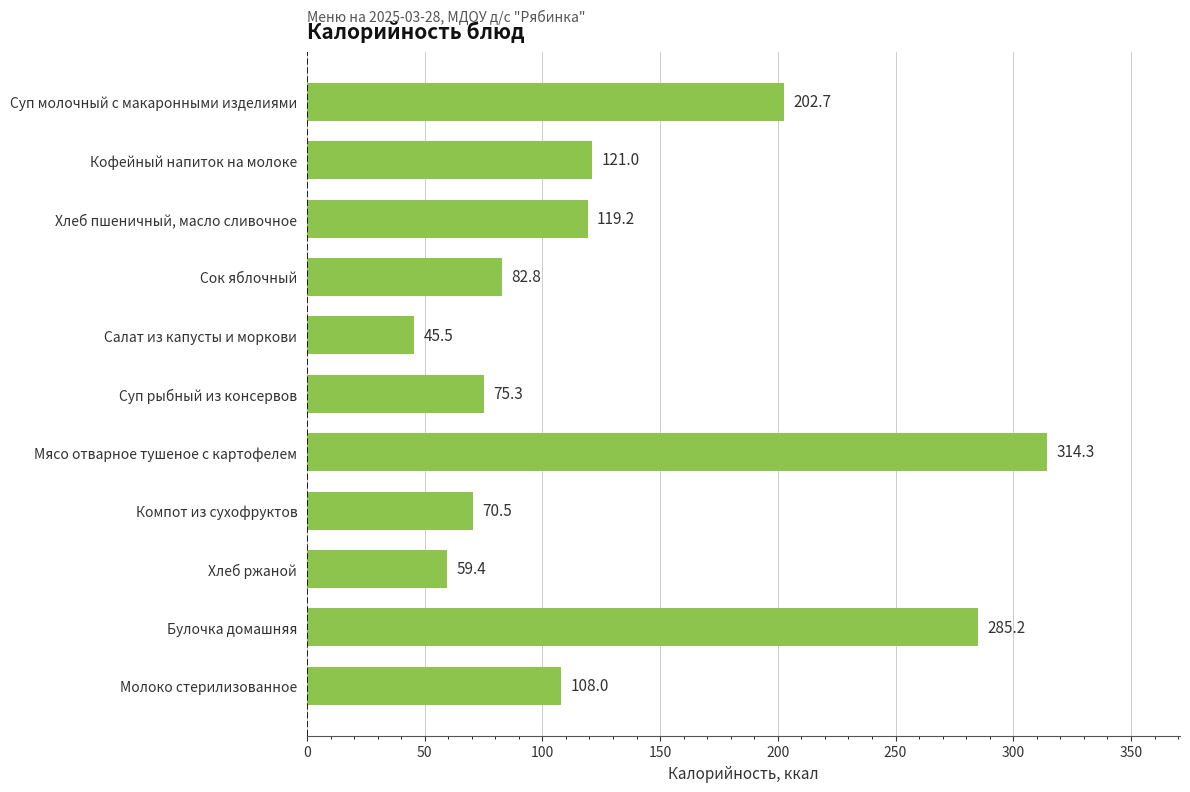

What is the change in value from Компот из сухофруктов to Хлеб пшеничный, масло сливочное?

+48.7